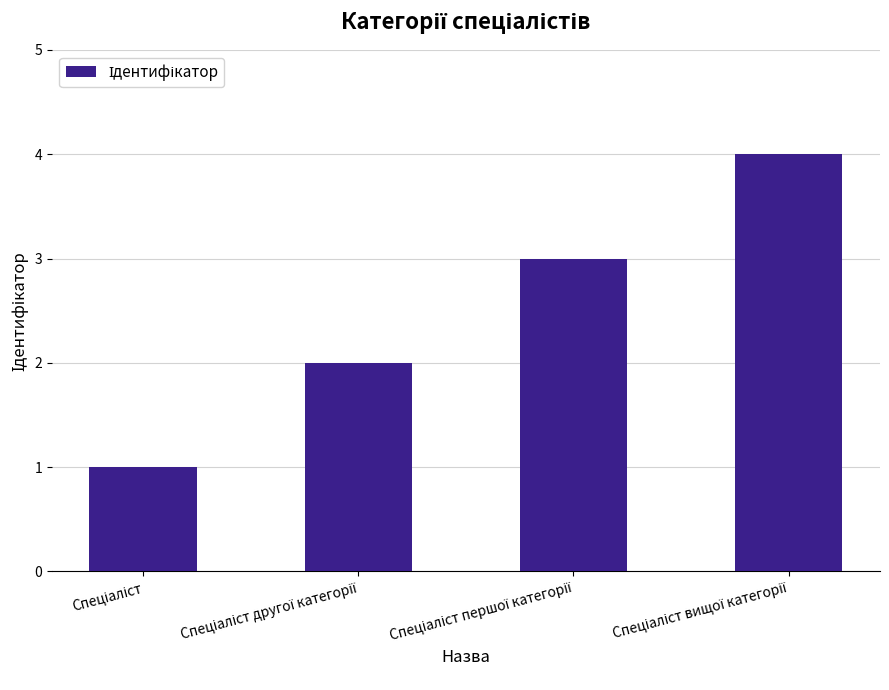

What is the difference between the maximum and minimum values?

3